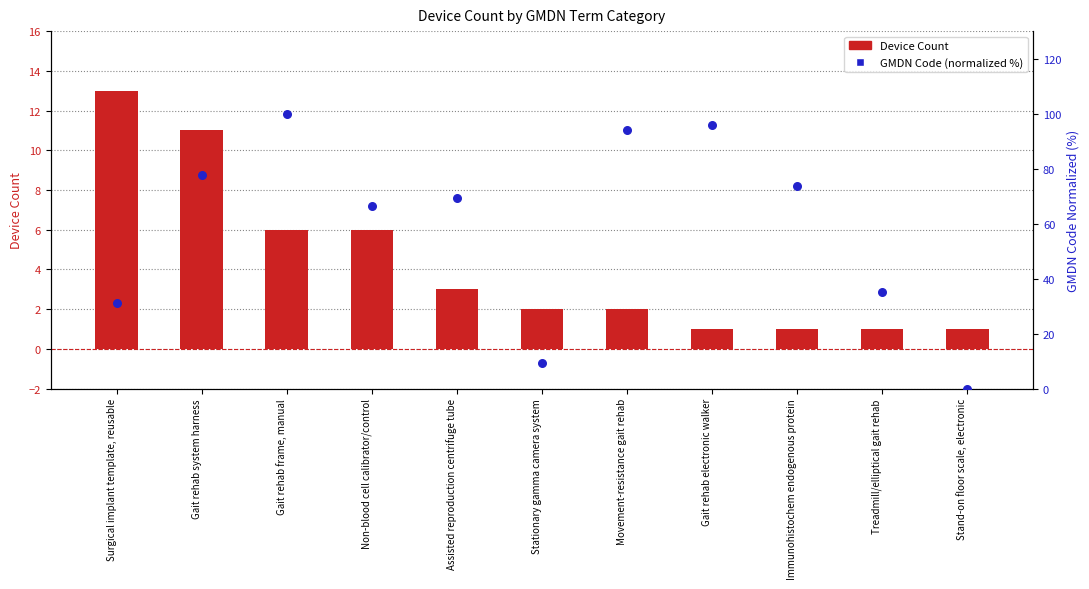

Which series has the largest Y range (max minus min)?

GMDN Code (normalized %)